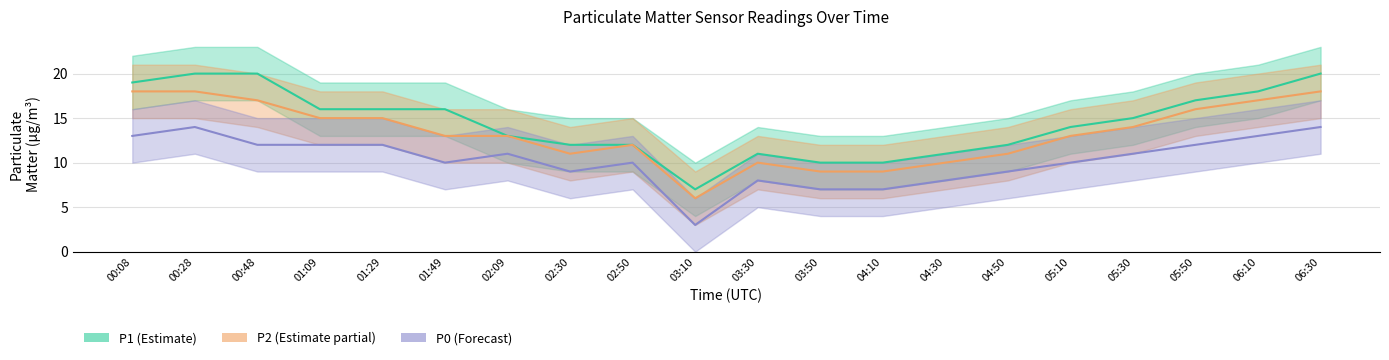

How many values in the P1 series exceed 15?

9